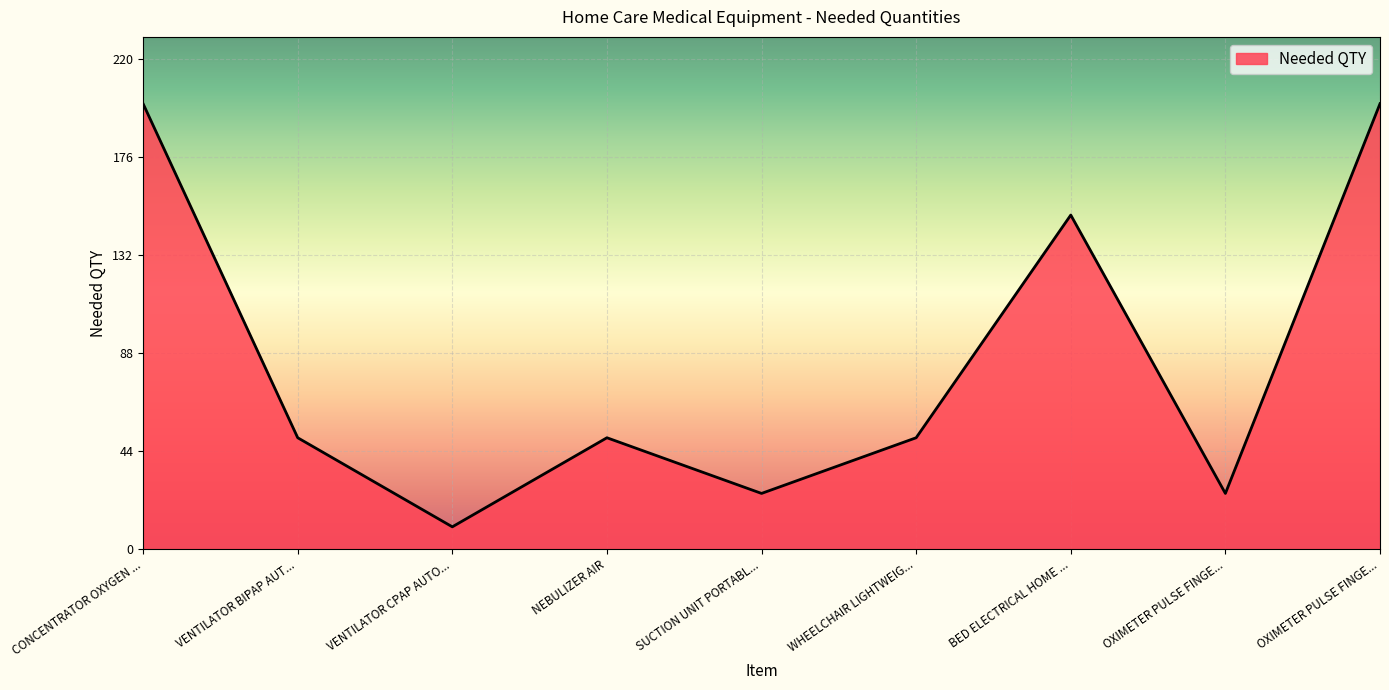

Where does the data first go above 50?

CONCENTRATOR OXYGEN ...